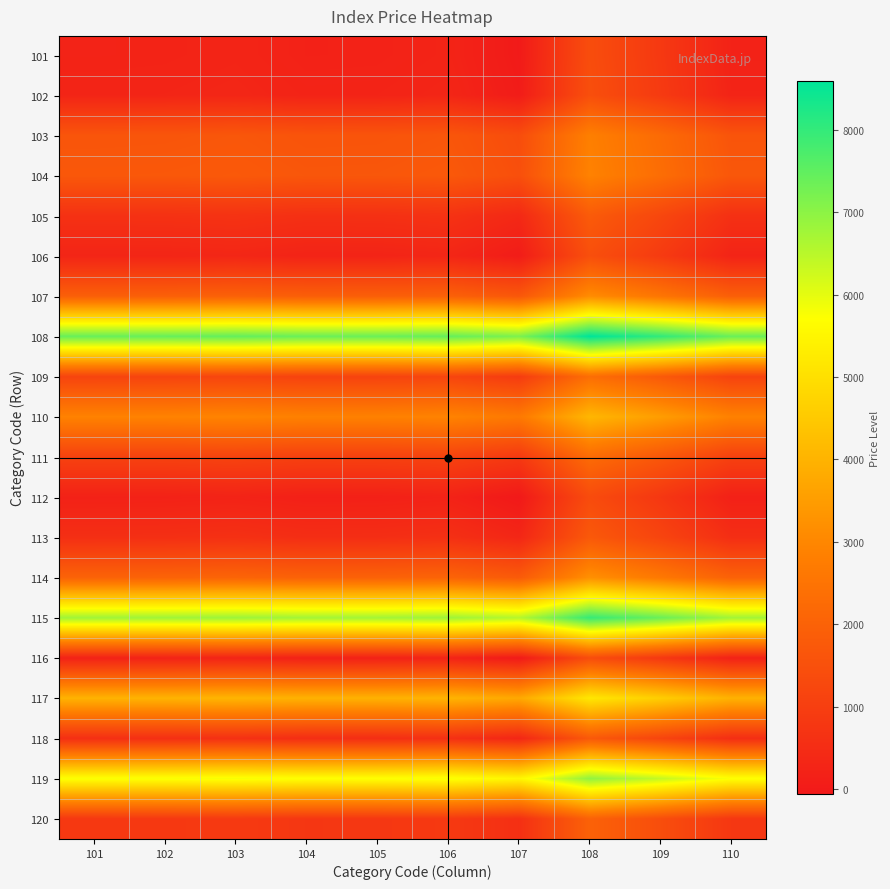

What is the difference between the highest and lowest values at 103?

7217